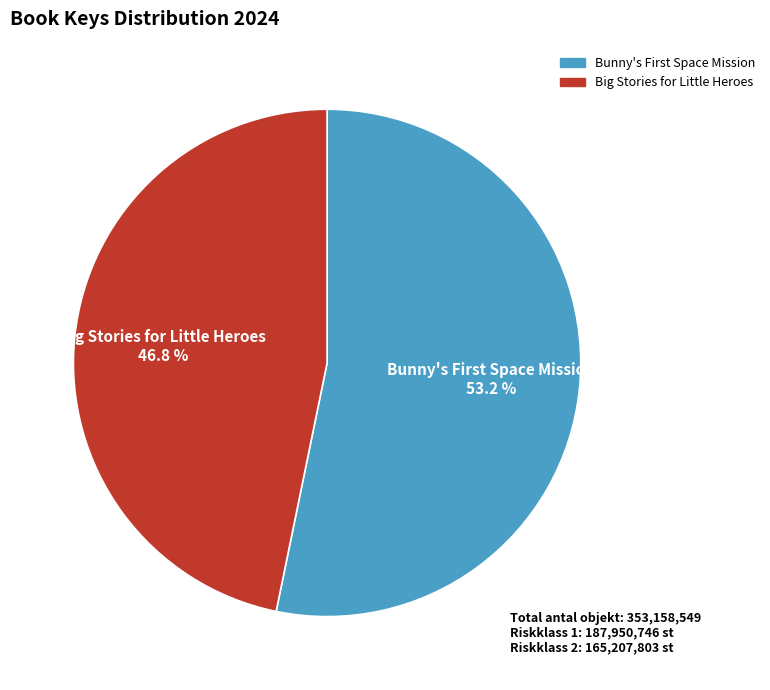

To the nearest percent, what is the average slice percentage?

50%